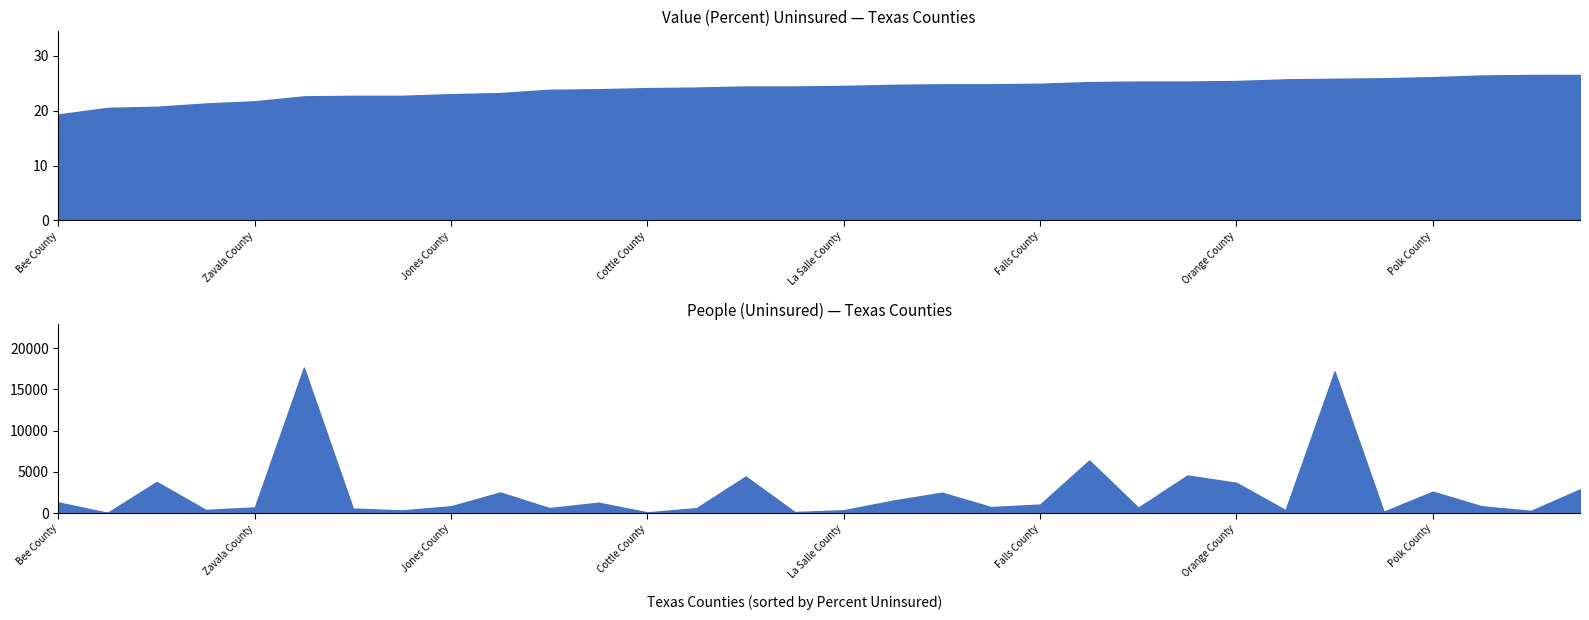

Count the number of data series in this chart.

2